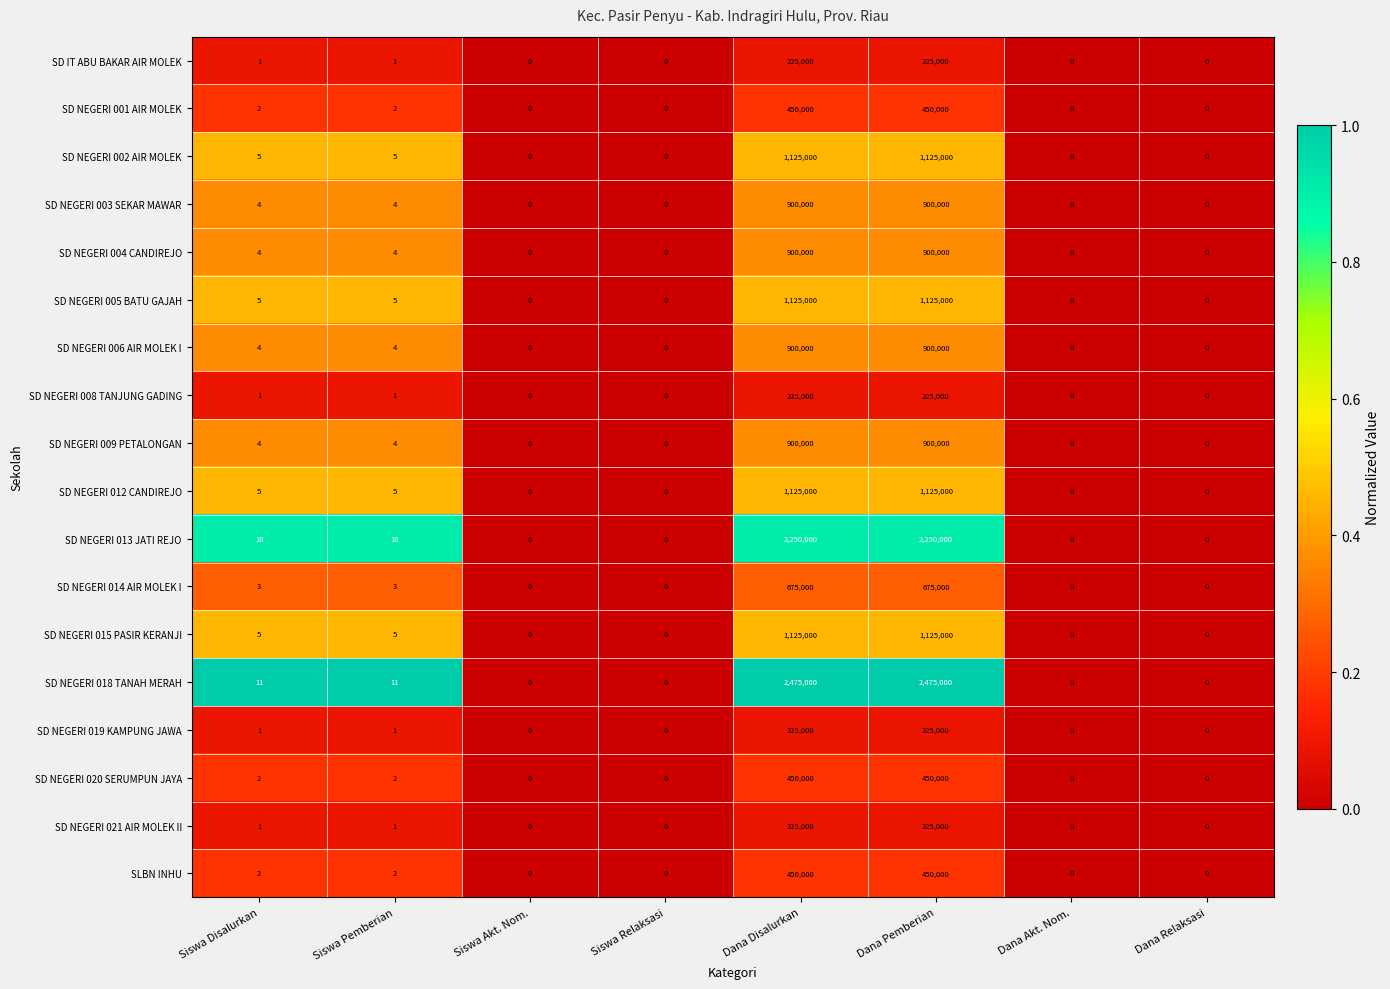

What is the difference between the maximum and second lowest values in the SD NEGERI 006 AIR MOLEK I series?

900000